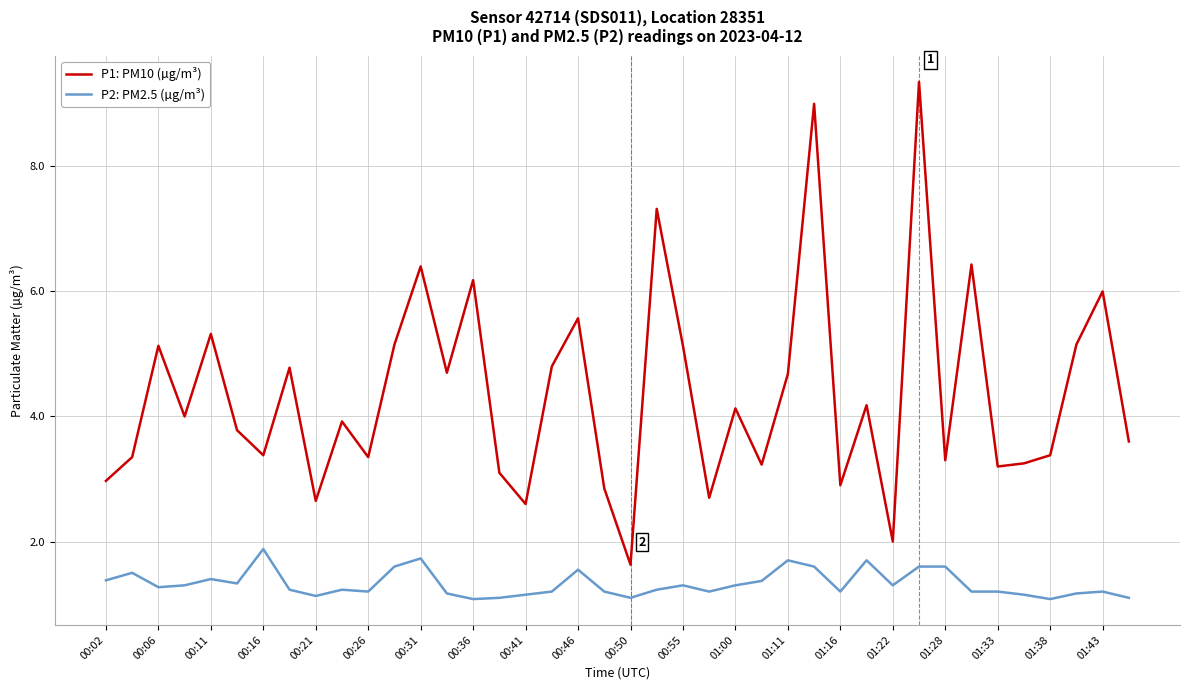

What is the lowest value of the P2: PM2.5 (µg/m³) series?

1.1